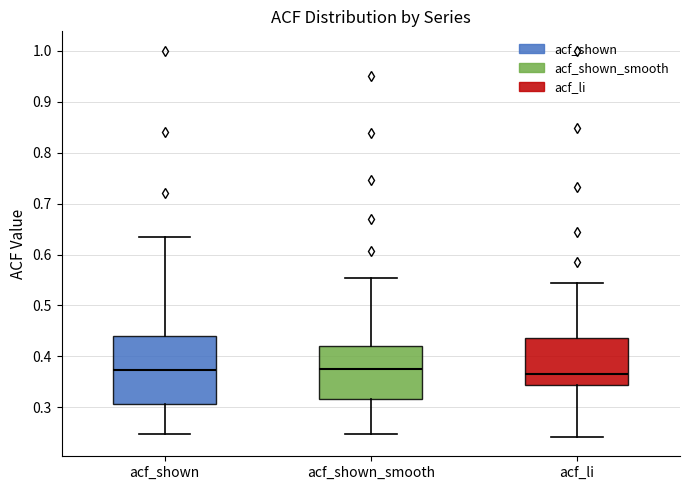

Reading left to right, read every box against the y-axis: the position of its median line, the range the box covers, and the ends of its whiskers. The values are not printed on the chart, so give them approximately, as read against the axis.

acf_shown: median 0.37, box 0.31 to 0.44, whiskers 0.25 to 0.64
acf_shown_smooth: median 0.37, box 0.32 to 0.42, whiskers 0.25 to 0.55
acf_li: median 0.37, box 0.34 to 0.44, whiskers 0.24 to 0.55